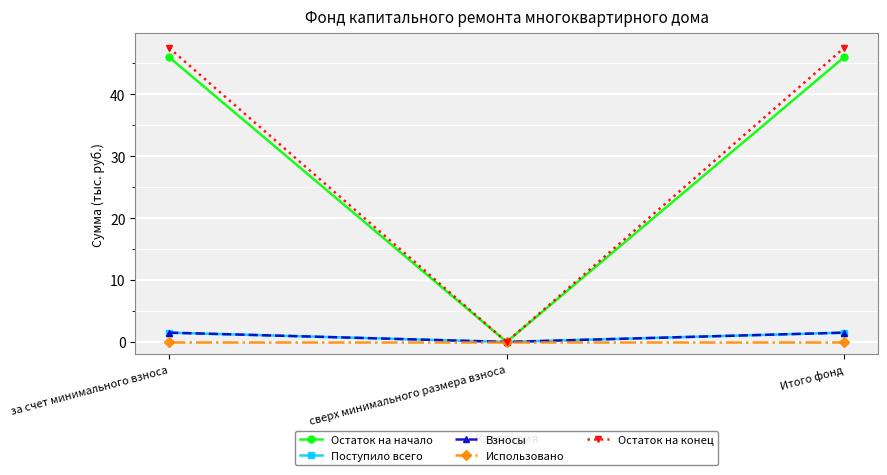

Does the chart have visible grid lines?

Yes